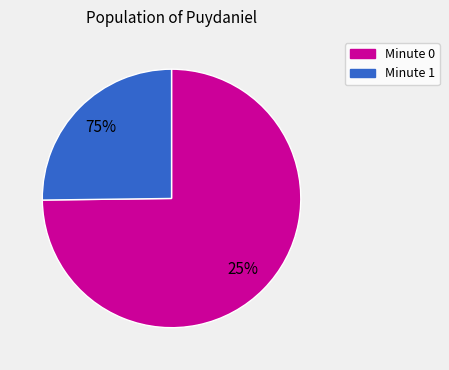

Is the sum of Minute 0 and Minute 1 greater than half?

Yes